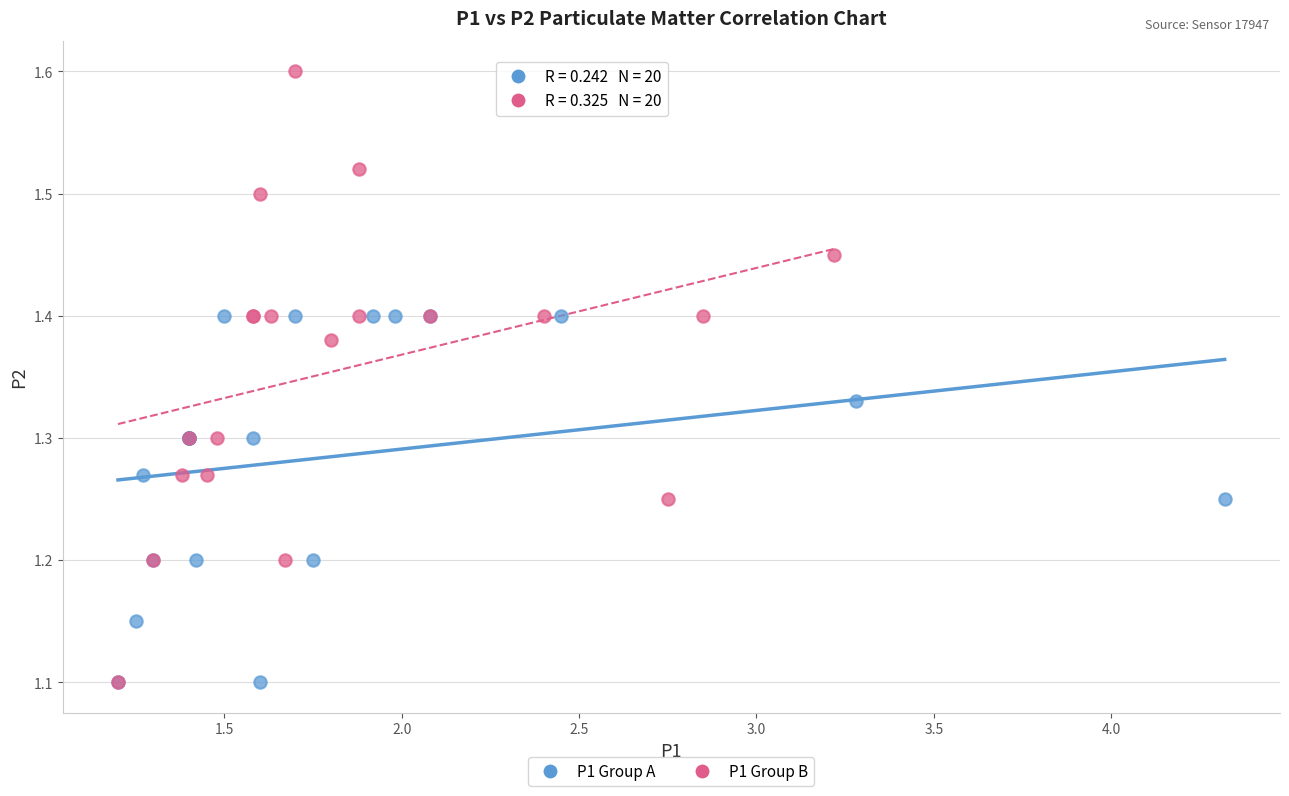

Which series contains the highest Y value?

P1 Group B